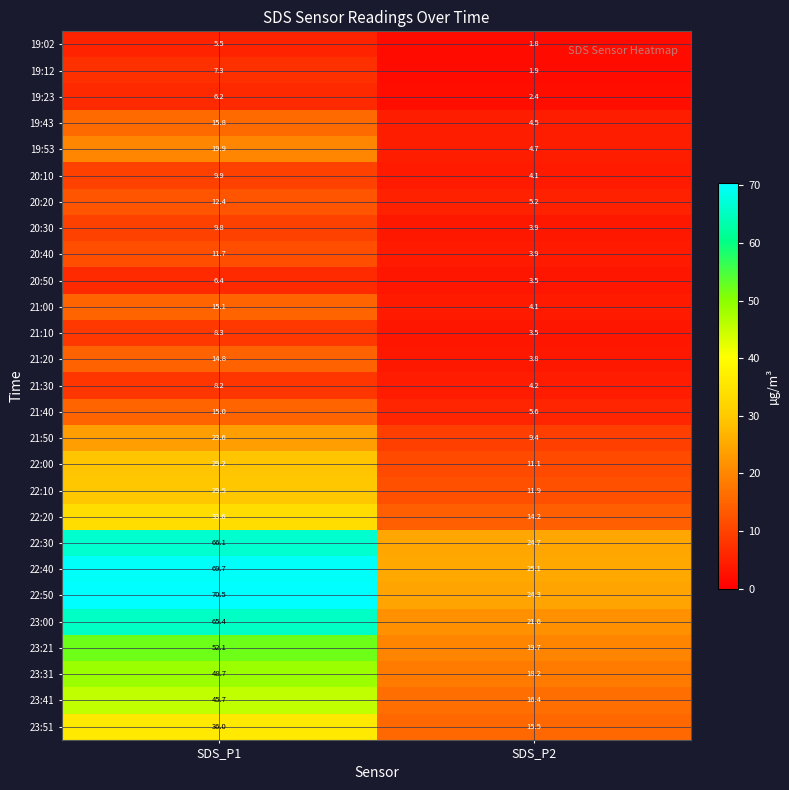

What is the sum of the 22:10 values at SDS_P2 and SDS_P1?

41.4